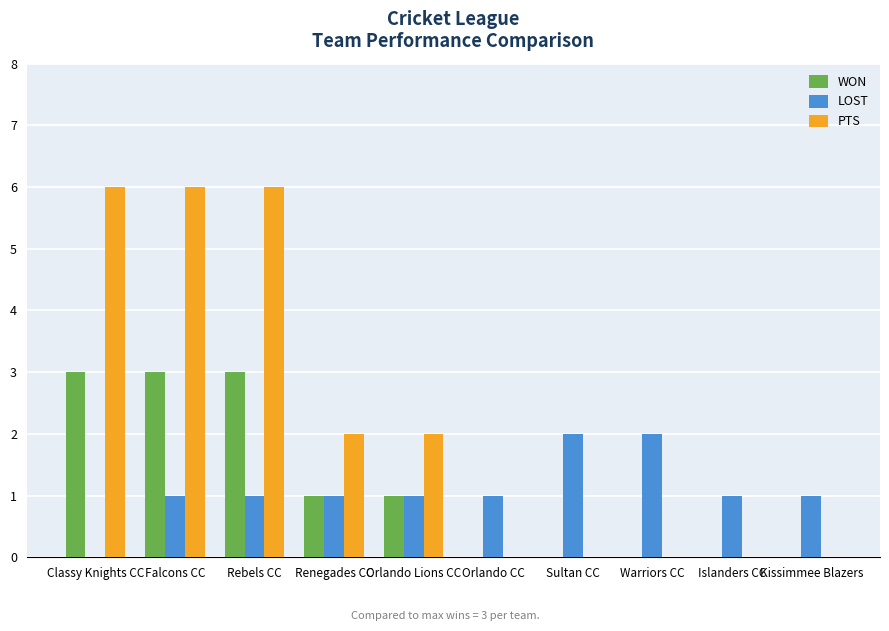

Which series changed the most between Falcons CC and Renegades CC?

PTS